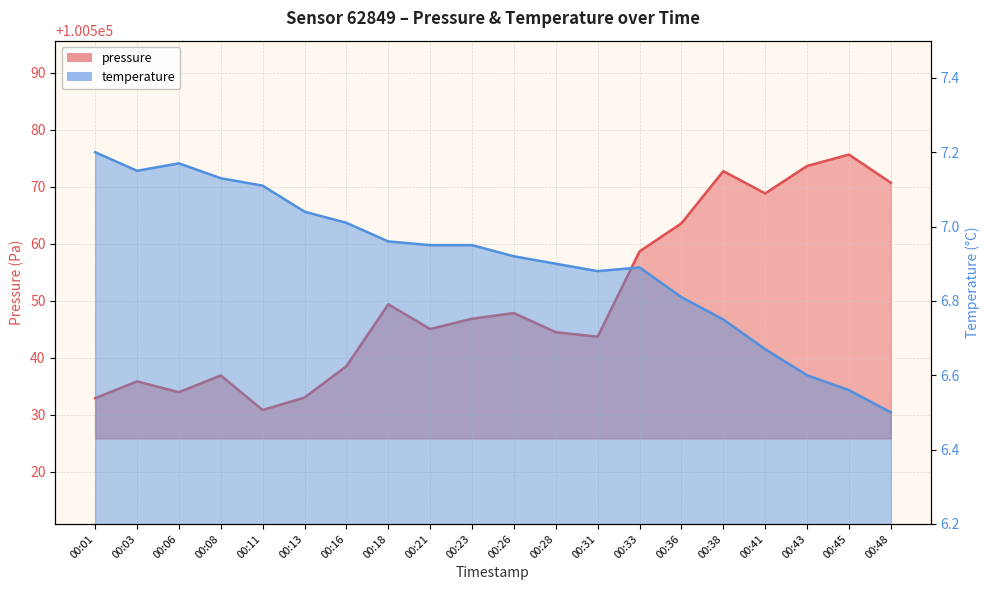

True or false: temperature has a value of 7.0 at 00:21.

True